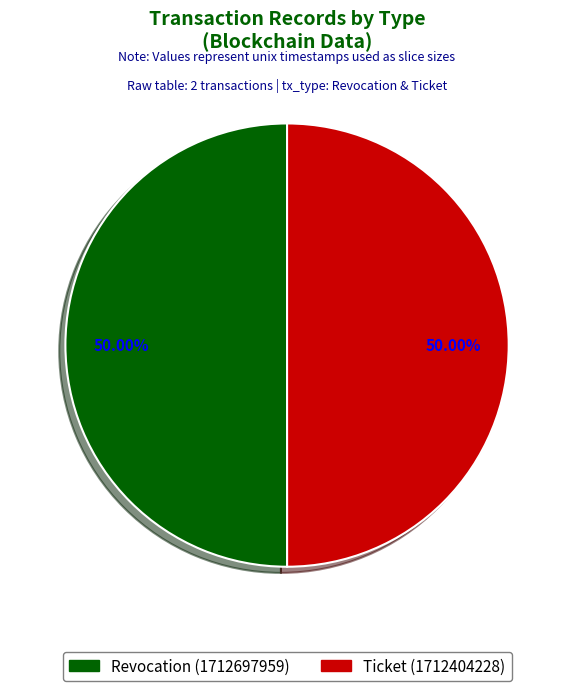

The Revocation (1712697959) slice represents 62% of the pie. True or false?

False